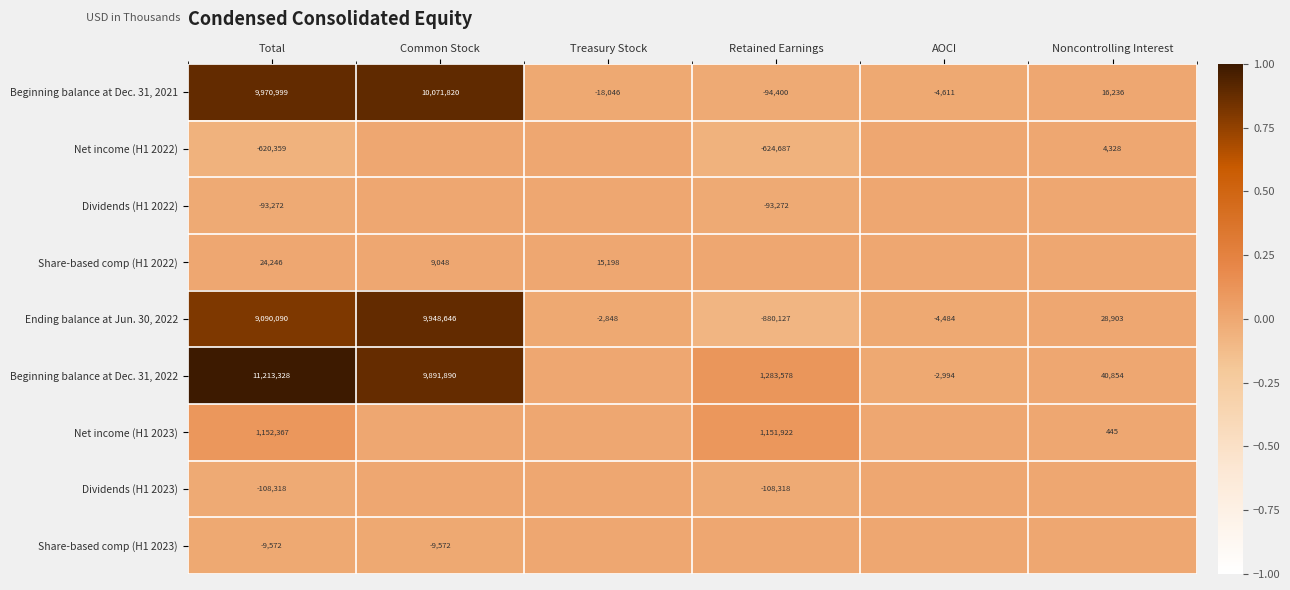

At Total, list the series in order from largest to smallest.

Beginning balance at Dec. 31, 2022, Beginning balance at Dec. 31, 2021, Ending balance at Jun. 30, 2022, Net income (H1 2023), Share-based comp (H1 2022), Share-based comp (H1 2023), Dividends (H1 2022), Dividends (H1 2023), Net income (H1 2022)